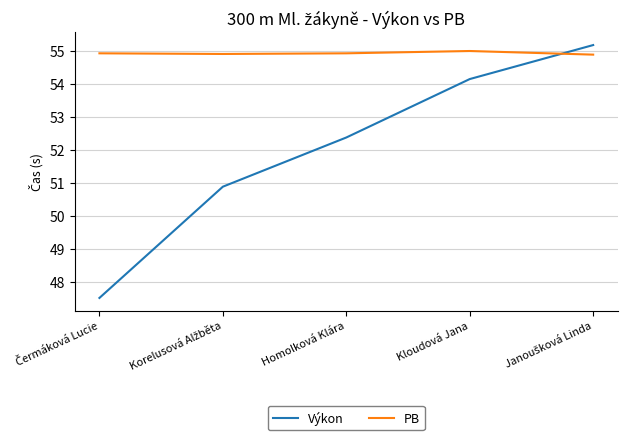

What is the average value of the Výkon series?

52.0